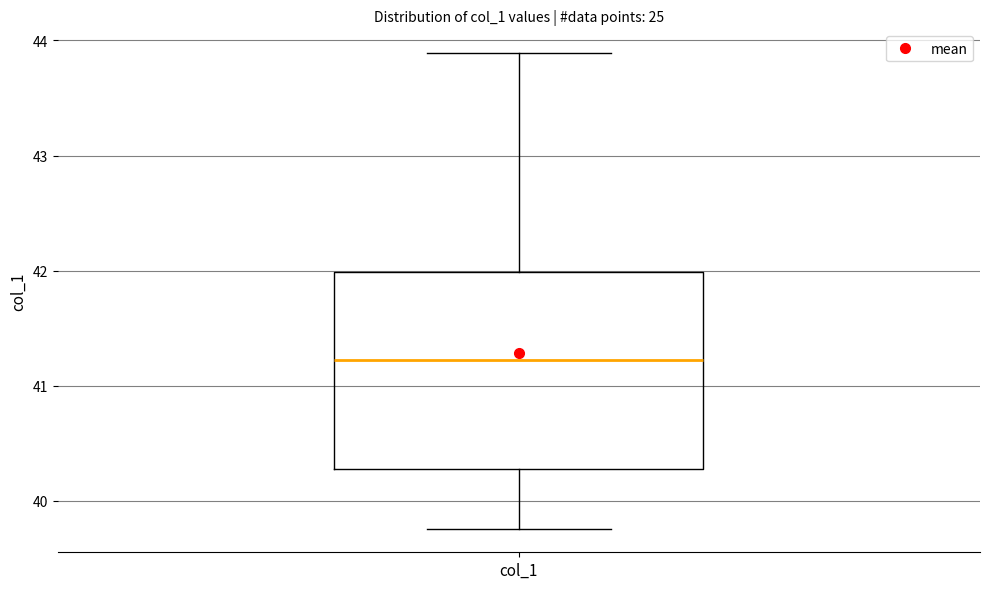

Read this box plot against the y-axis: the position of the median line, the range covered by the box, and the ends of both whiskers. The values are not printed on the chart, so give them approximately, as read against the axis.

median 41.2, box 40.3 to 42.0, whiskers 39.8 to 43.9